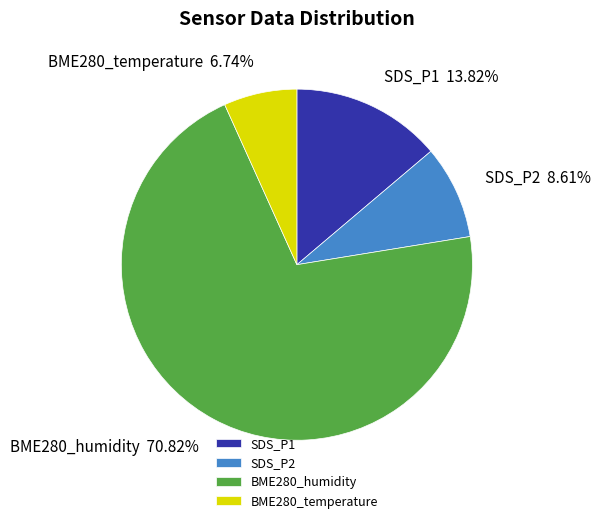

What is the majority slice?

BME280_humidity